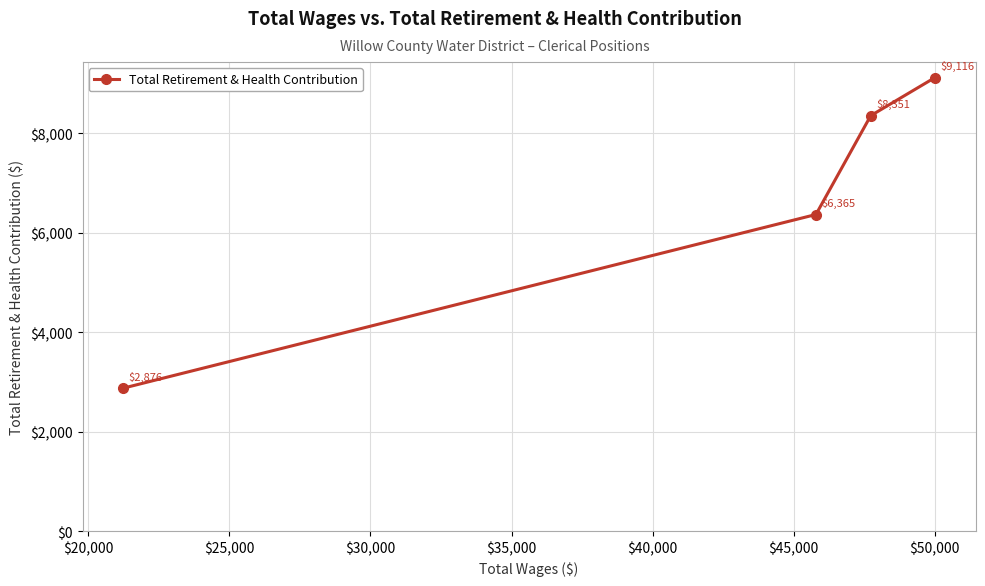

True or false: there are more than 1 points higher than both neighbors.

False